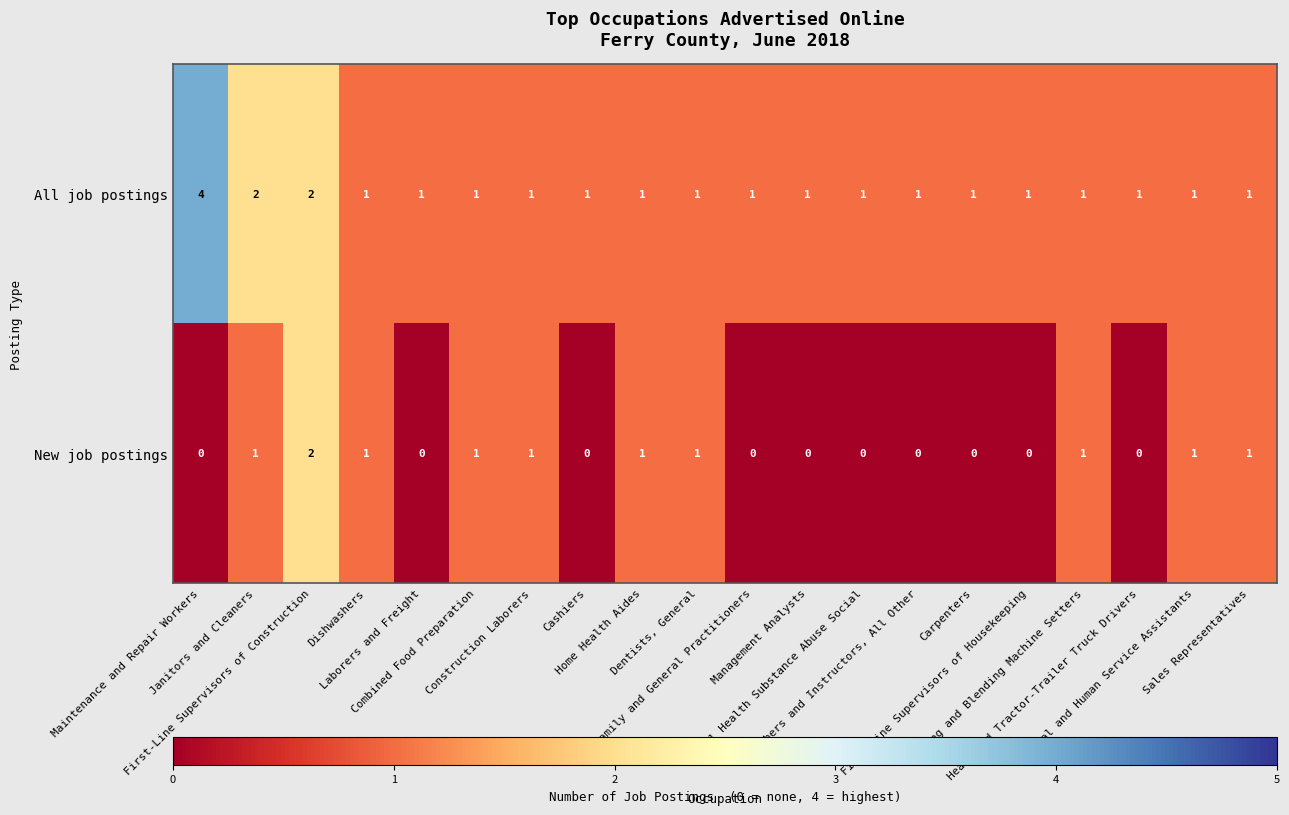

What is the greatest value displayed?

4